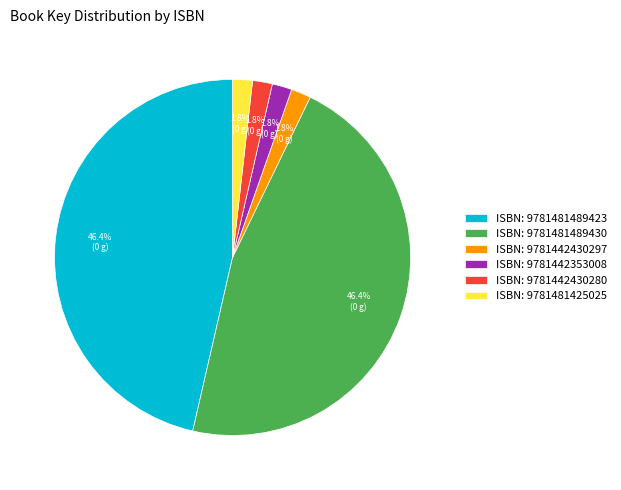

Between ISBN: 9781481425025 and ISBN: 9781481489430, which is larger?

ISBN: 9781481489430